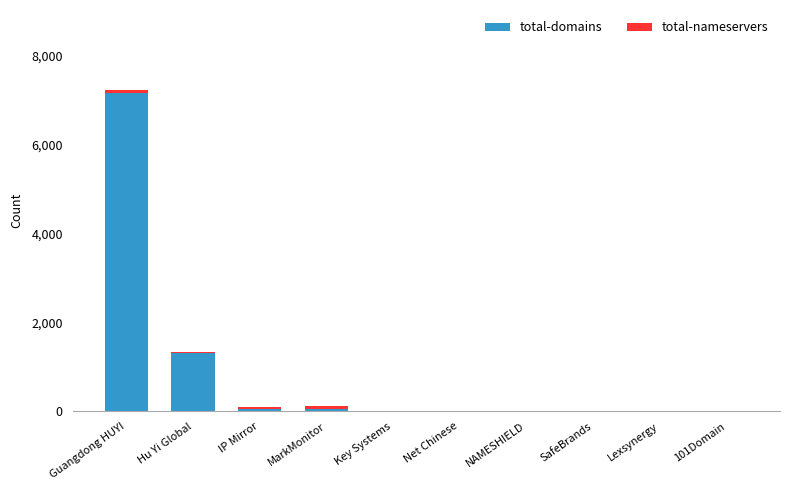

What is the maximum value for total-domains?

7164